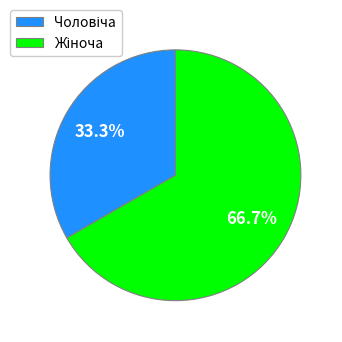

Is there a majority slice in this chart?

Yes